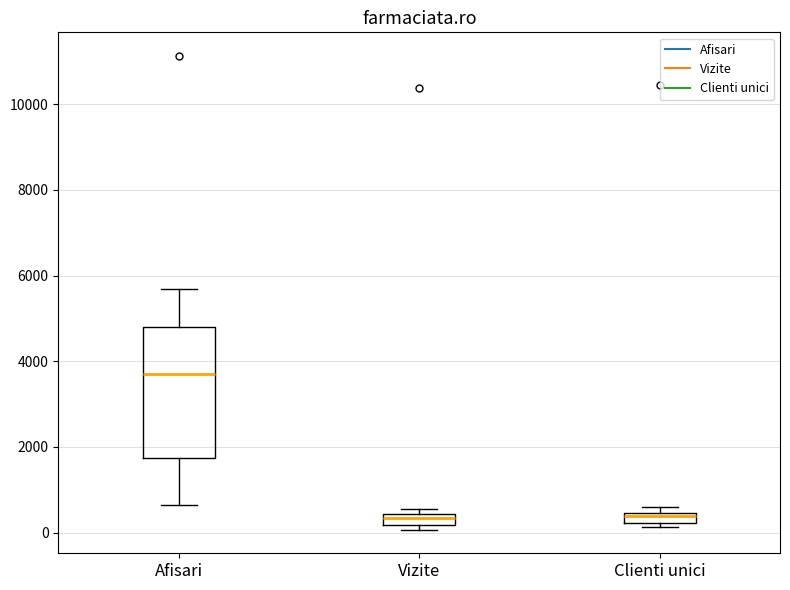

Comparing the boxes themselves (not the whiskers), which one is the tallest?

Afisari